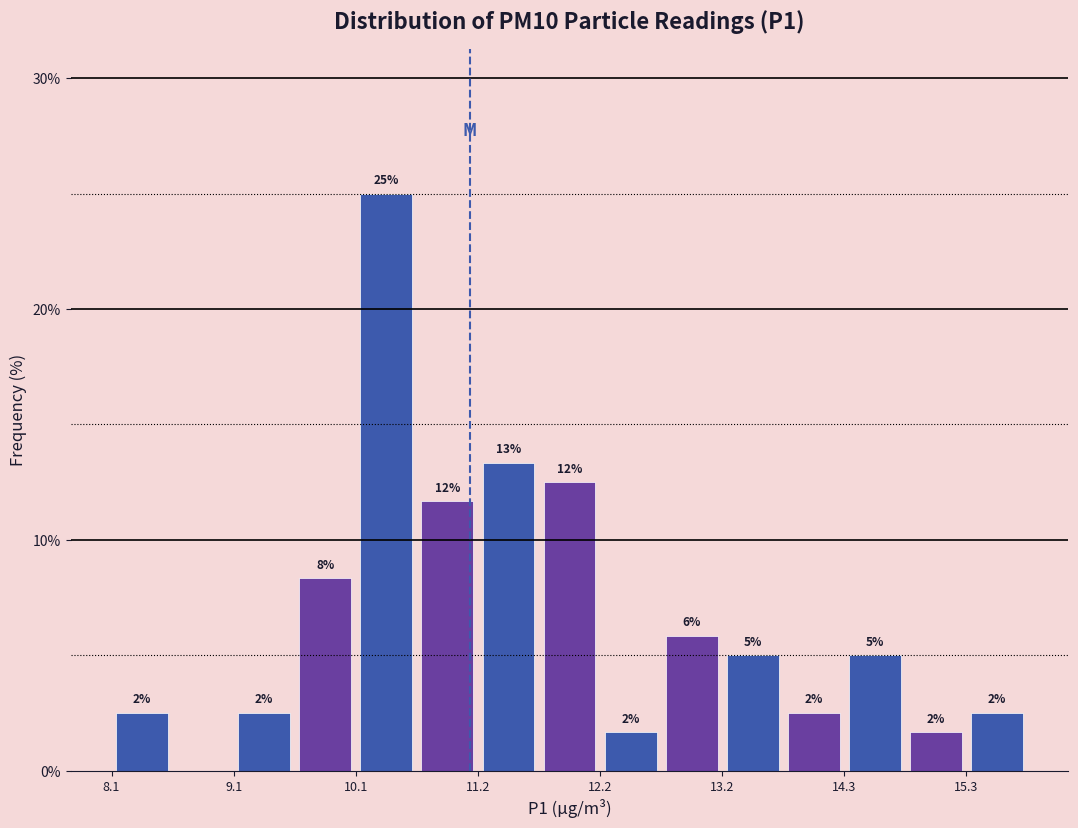

Read against the x-axis, roughly where is the centre of the tallest bar?

10.4